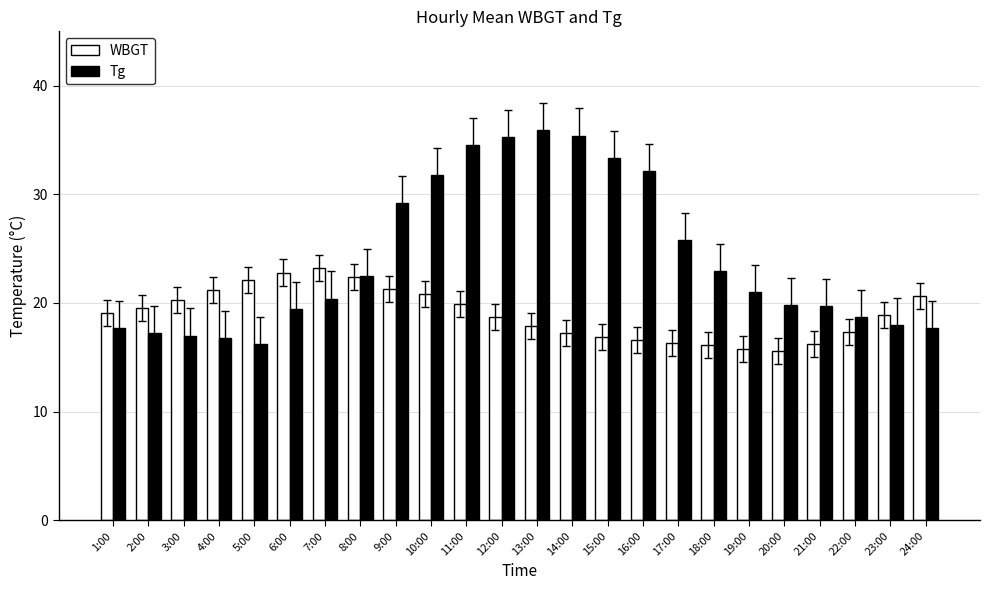

What is the label of the 1st bar from the right?

24:00